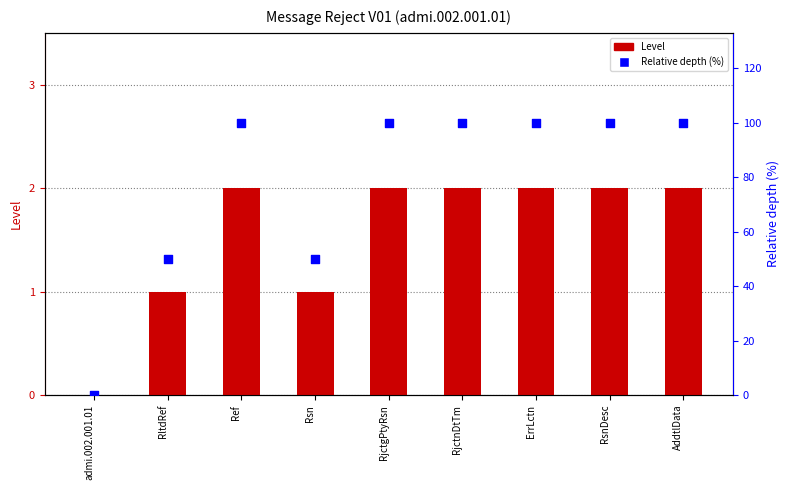

What is the total value across all series at RjctnDtTm?

102